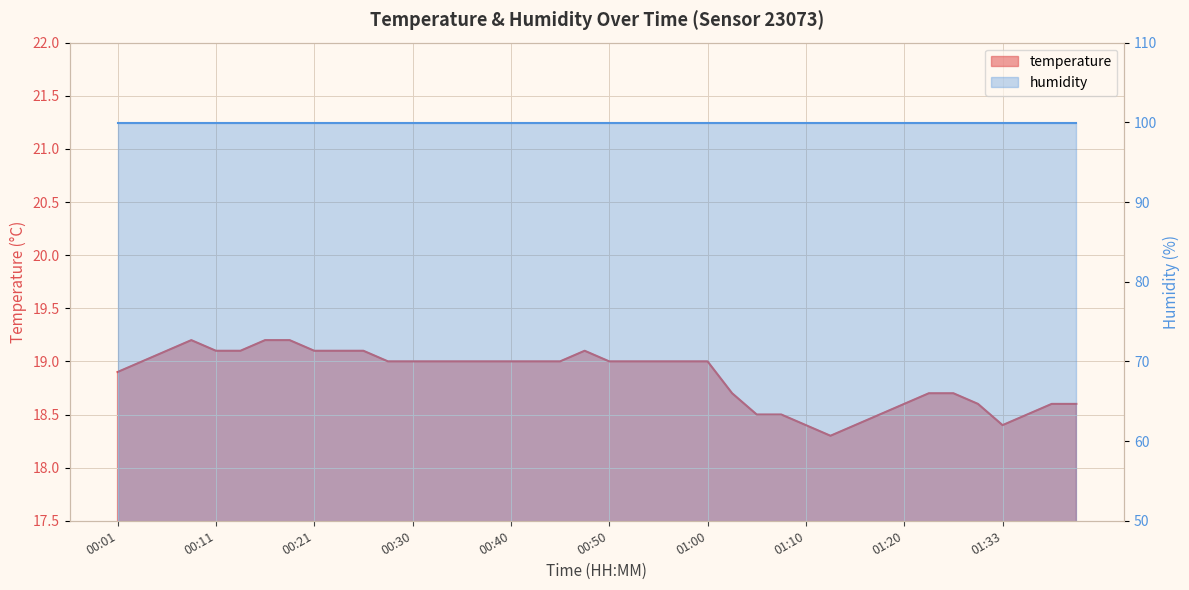

What value does the data have at 01:20?

18.6